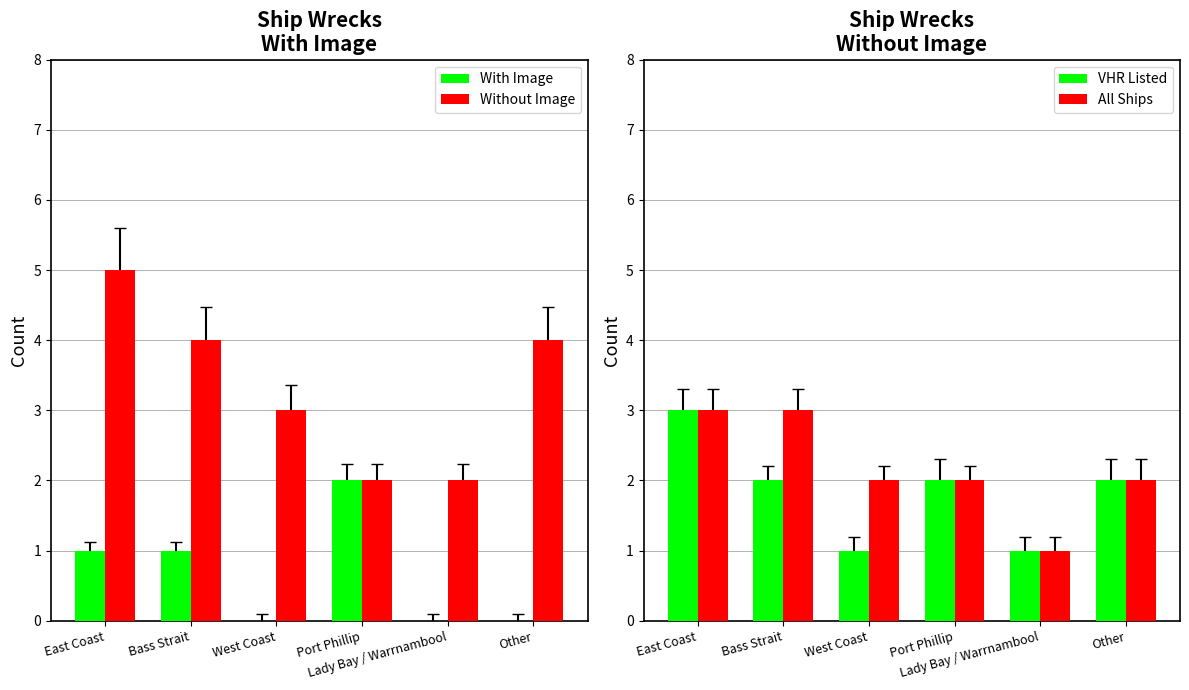

Which series has the largest total across all categories?

Without Image